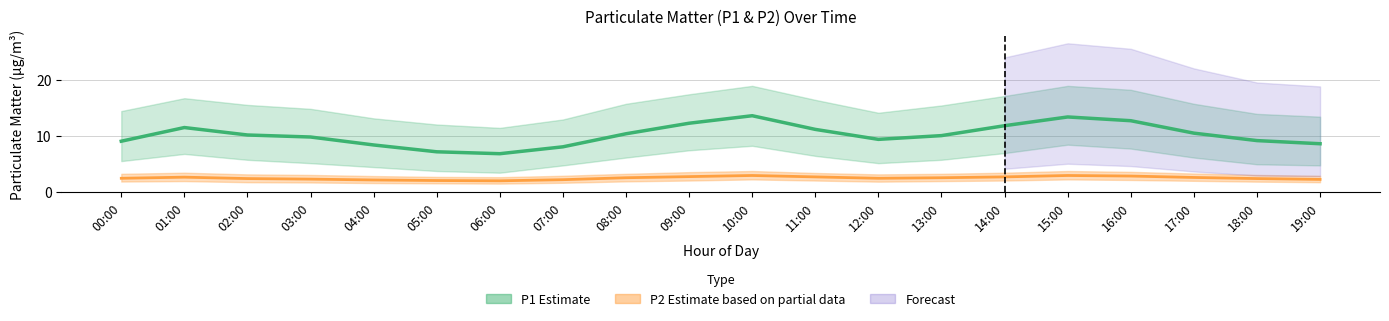

Is it true that P2 Estimate based on partial data equals 4.0 at 16:00?

False